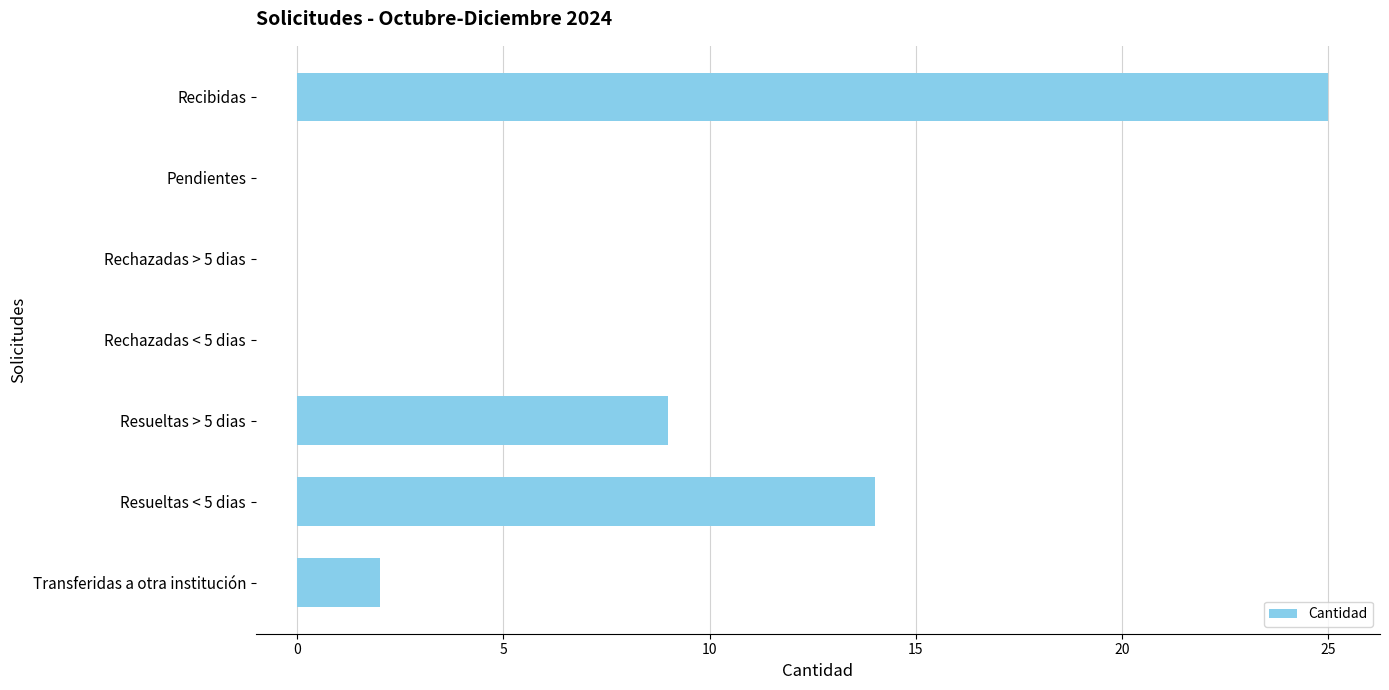

Which label corresponds to the largest value in the chart?

Recibidas